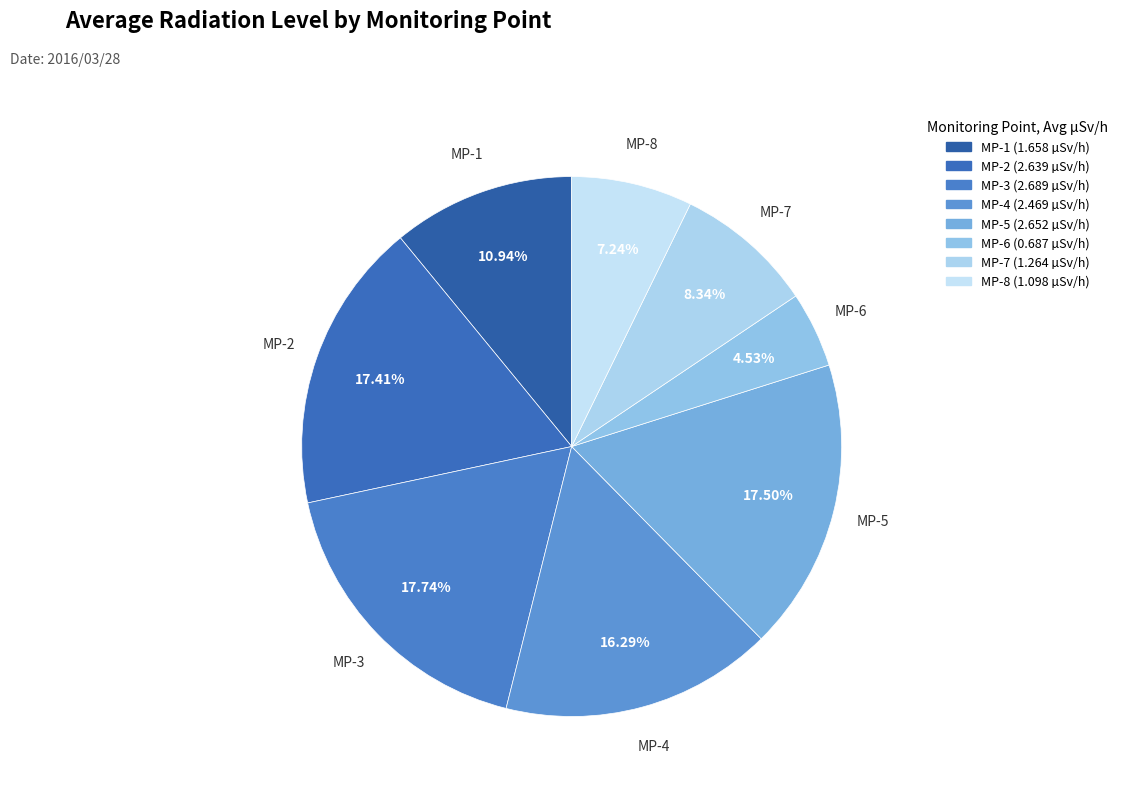

Is there a majority slice in this chart?

No